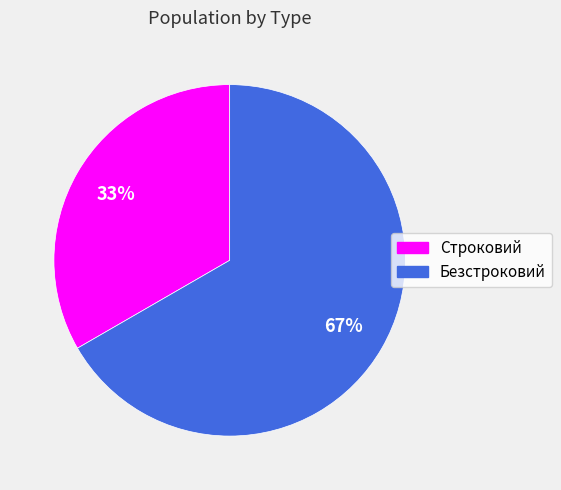

Is Безстроковий the majority of the pie?

Yes